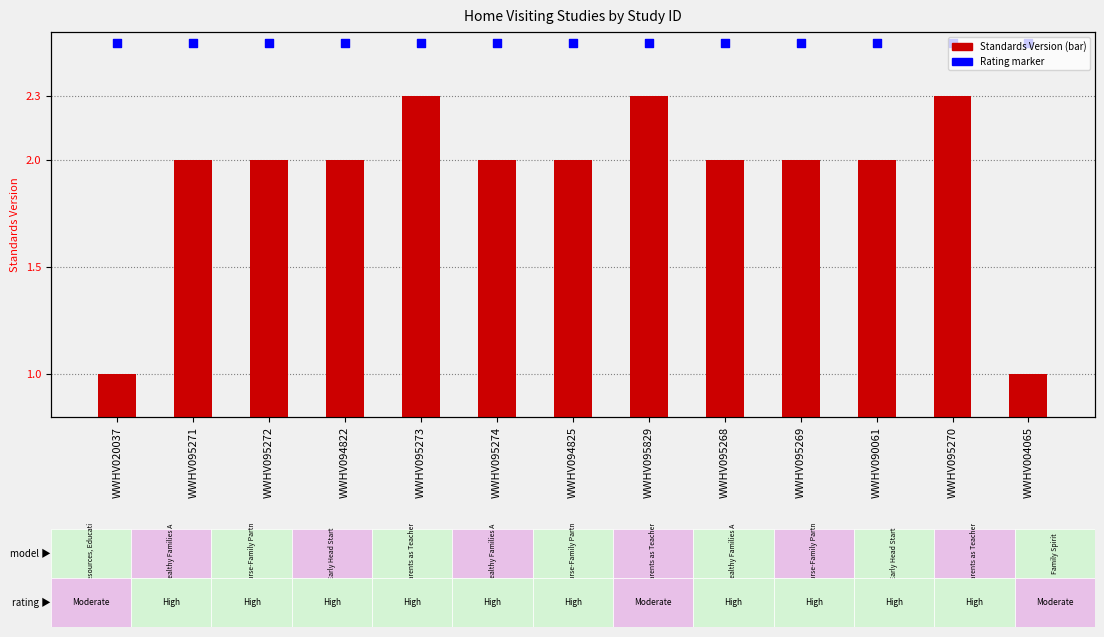

Which series has the largest Y range (max minus min)?

Standards Version